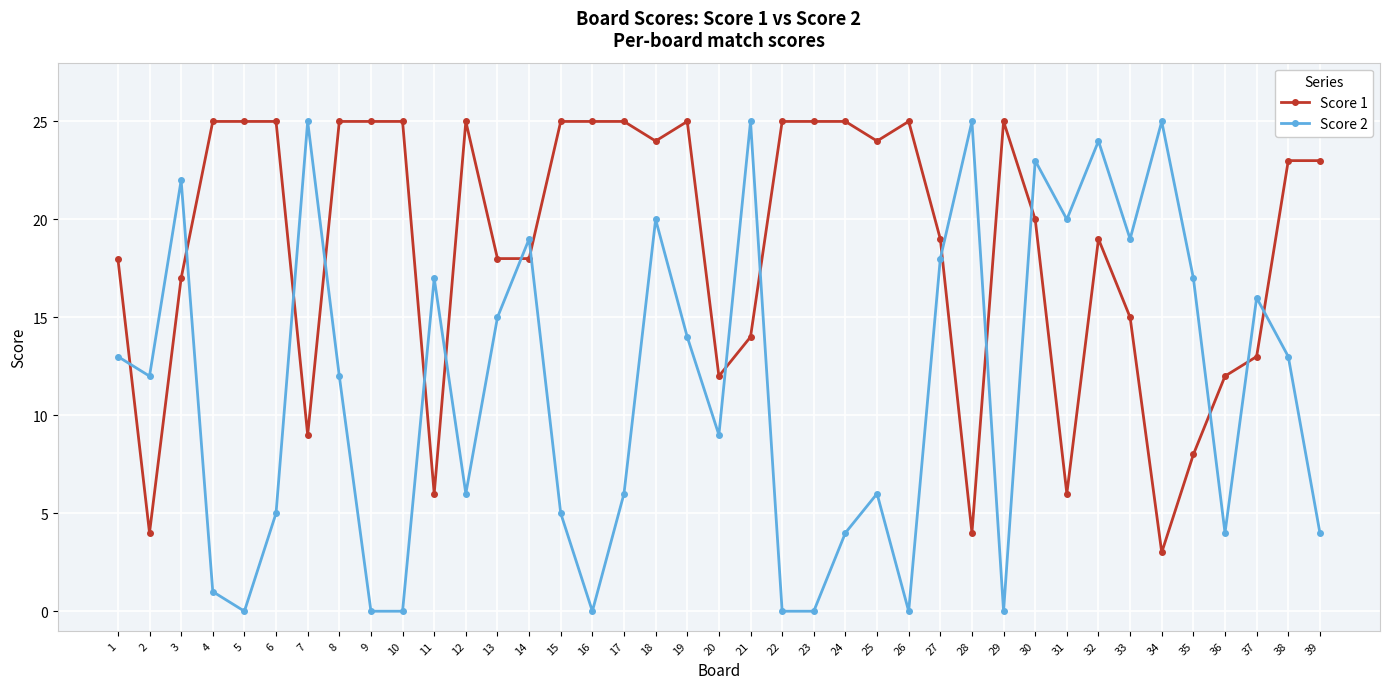

At 35, list the series in order from largest to smallest.

Score 2, Score 1